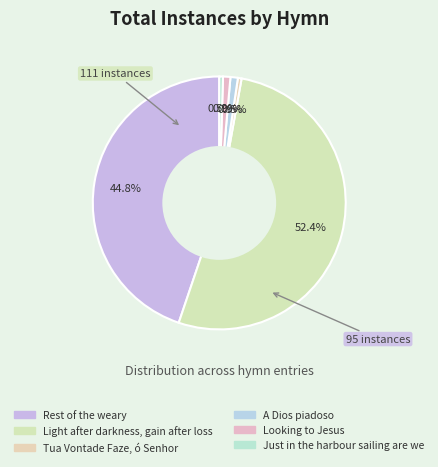

How many segments does this pie chart have?

6